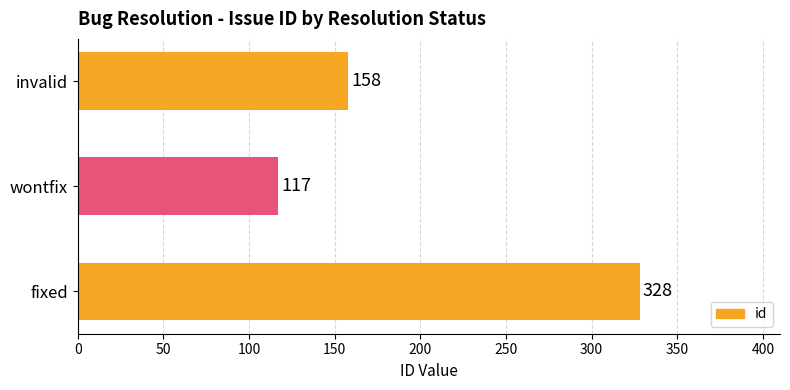

How many bars are there in total?

3